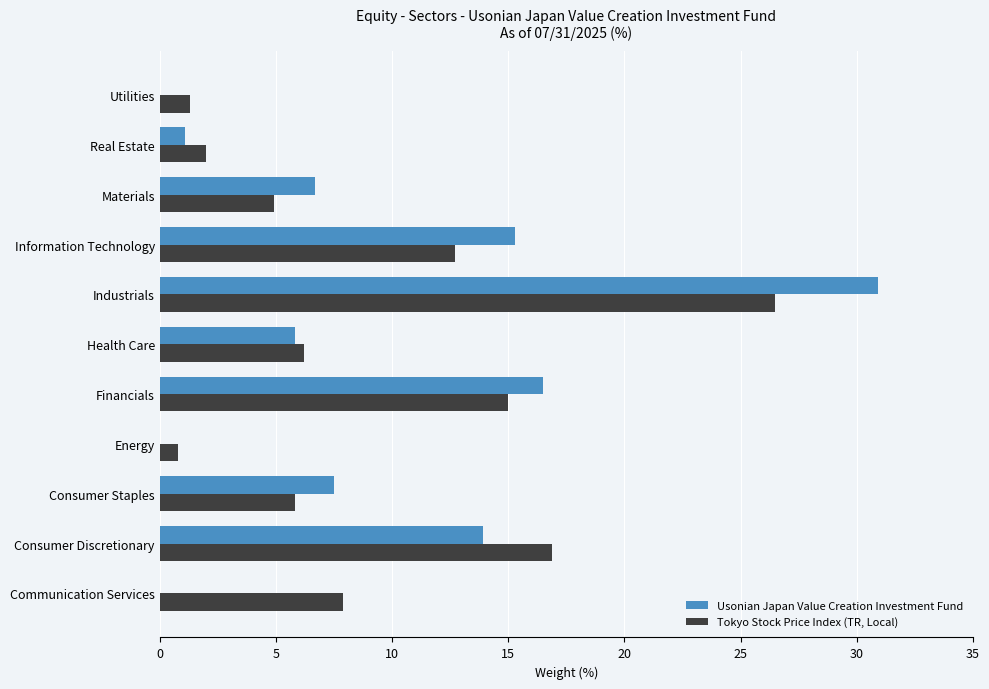

What is the approximate value of Tokyo Stock Price Index (TR, Local) at Industrials?

26.5